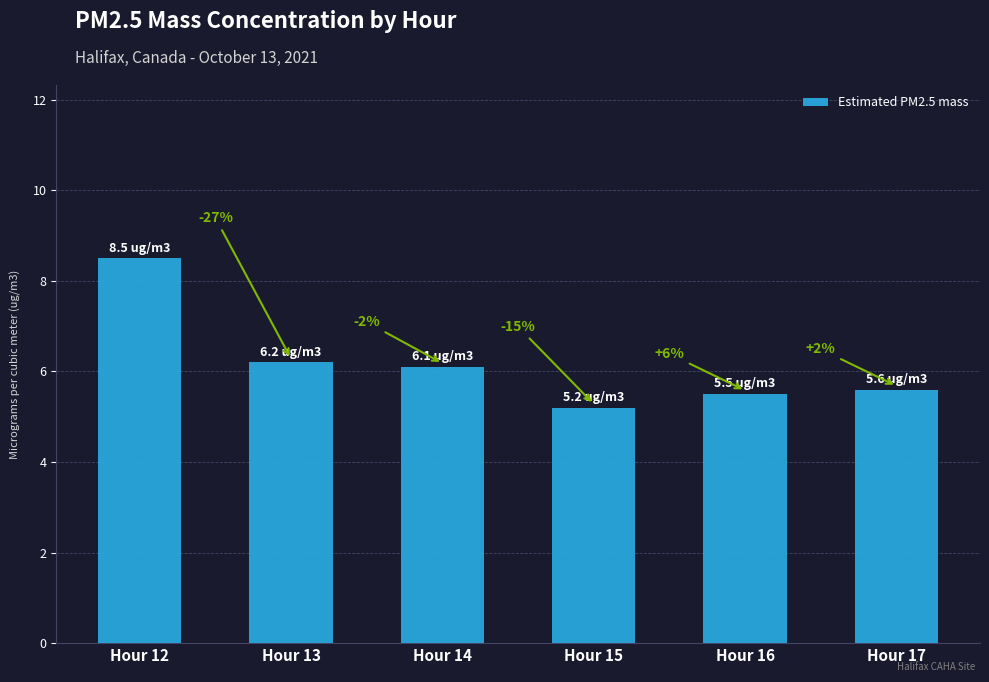

Where is the data nearest to the value 6?

Hour 14